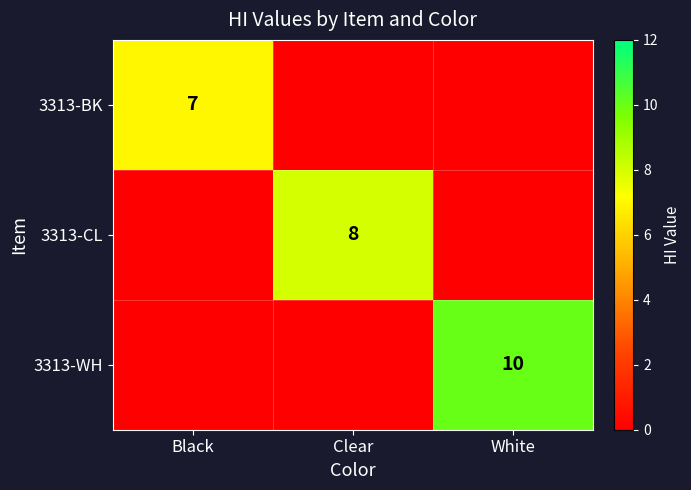

Which category has the lowest value in the 3313-CL series?

Black